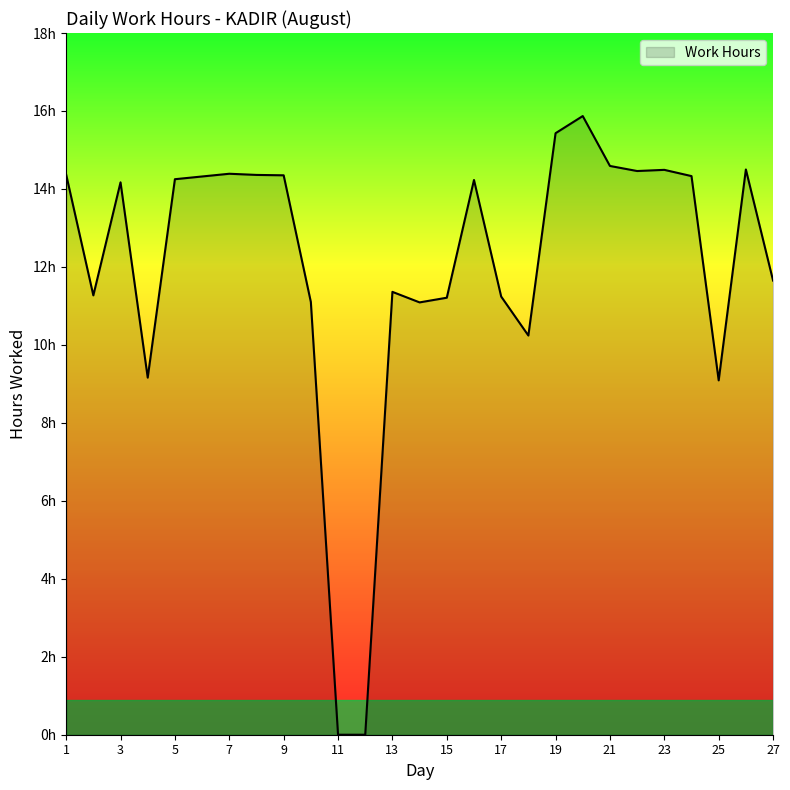

Does the chart display data point markers on the line(s)?

No